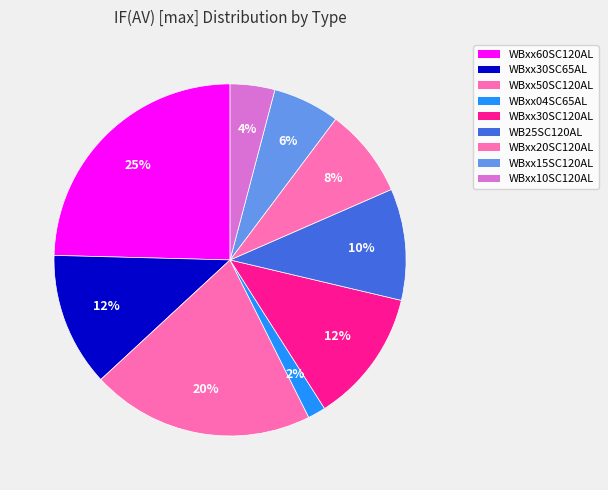

How many slices are in this pie chart?

9